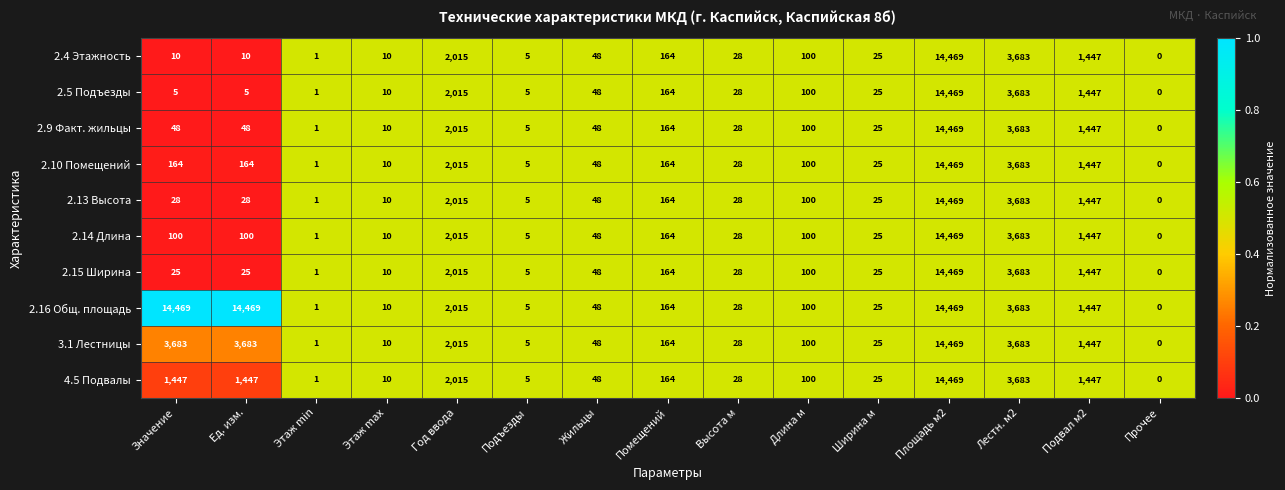

What is the sum of all 4.5 Подвалы values?

24889